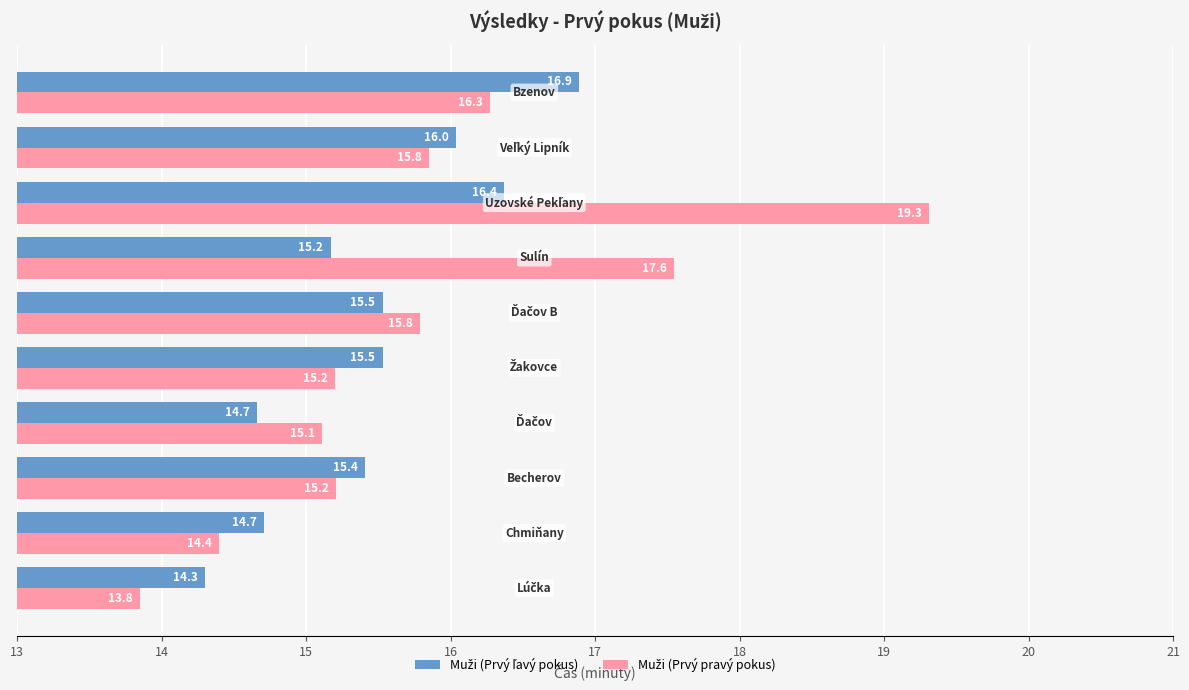

At how many categories does at least one series exceed 14?

10